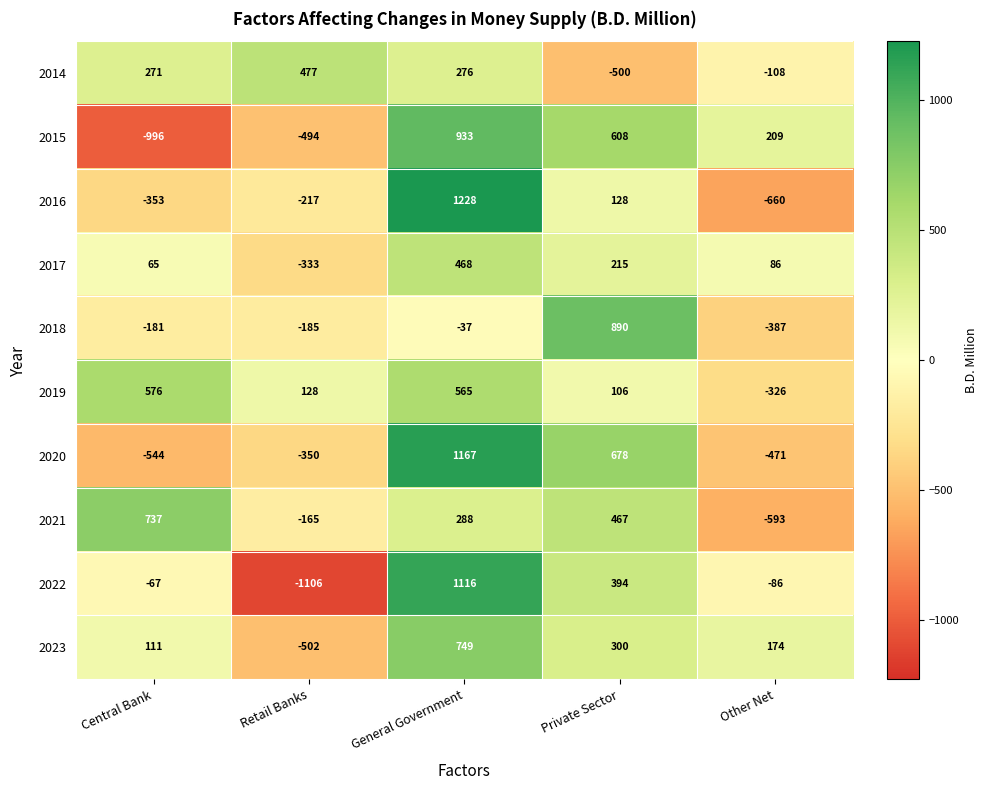

How many data points does each series have?

5